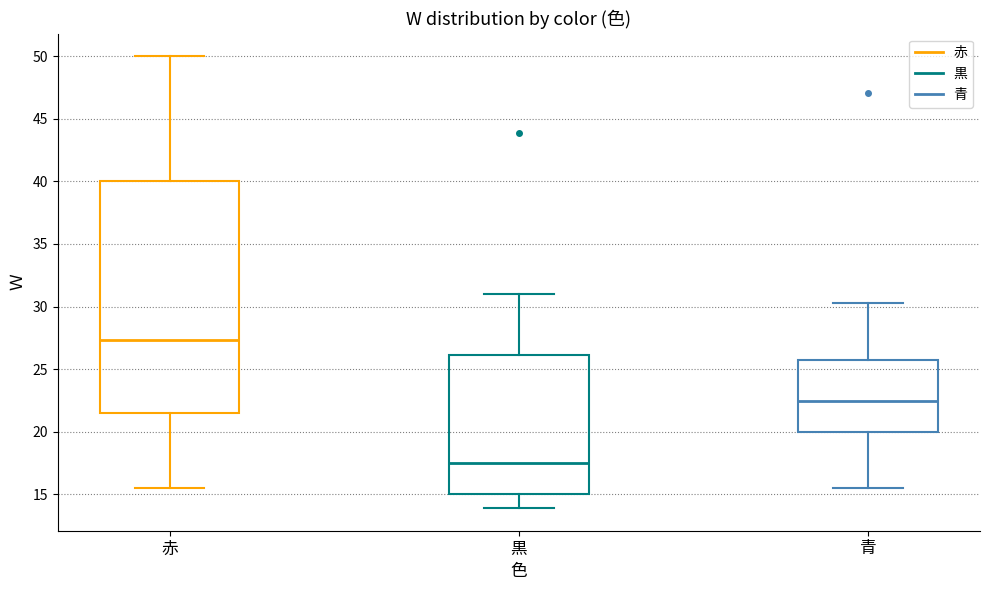

Comparing the boxes themselves (not the whiskers), which one is the tallest?

赤